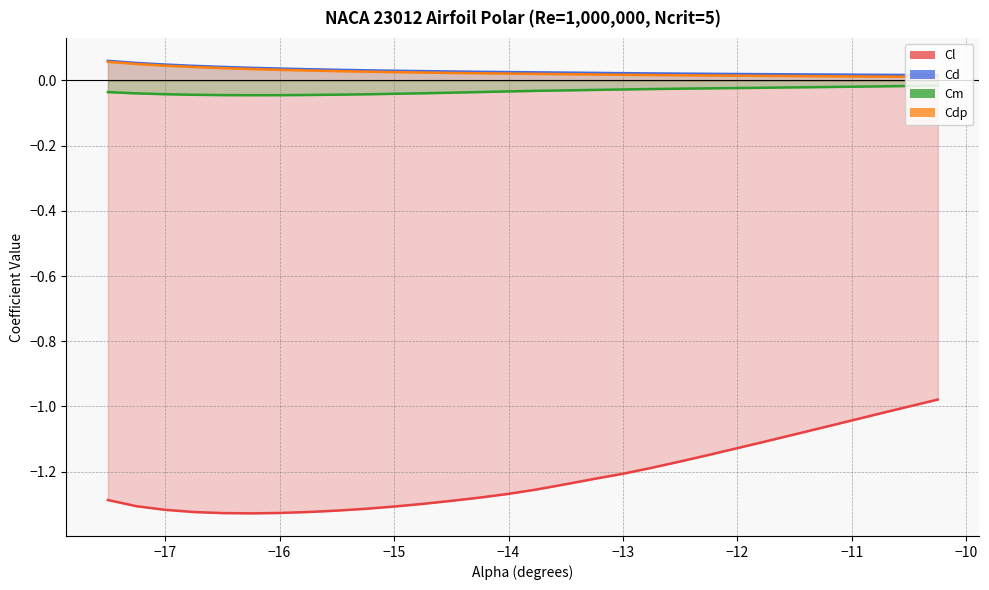

Rank the series by their maximum value, from highest to lowest.

Cd, Cdp, Cm, Cl